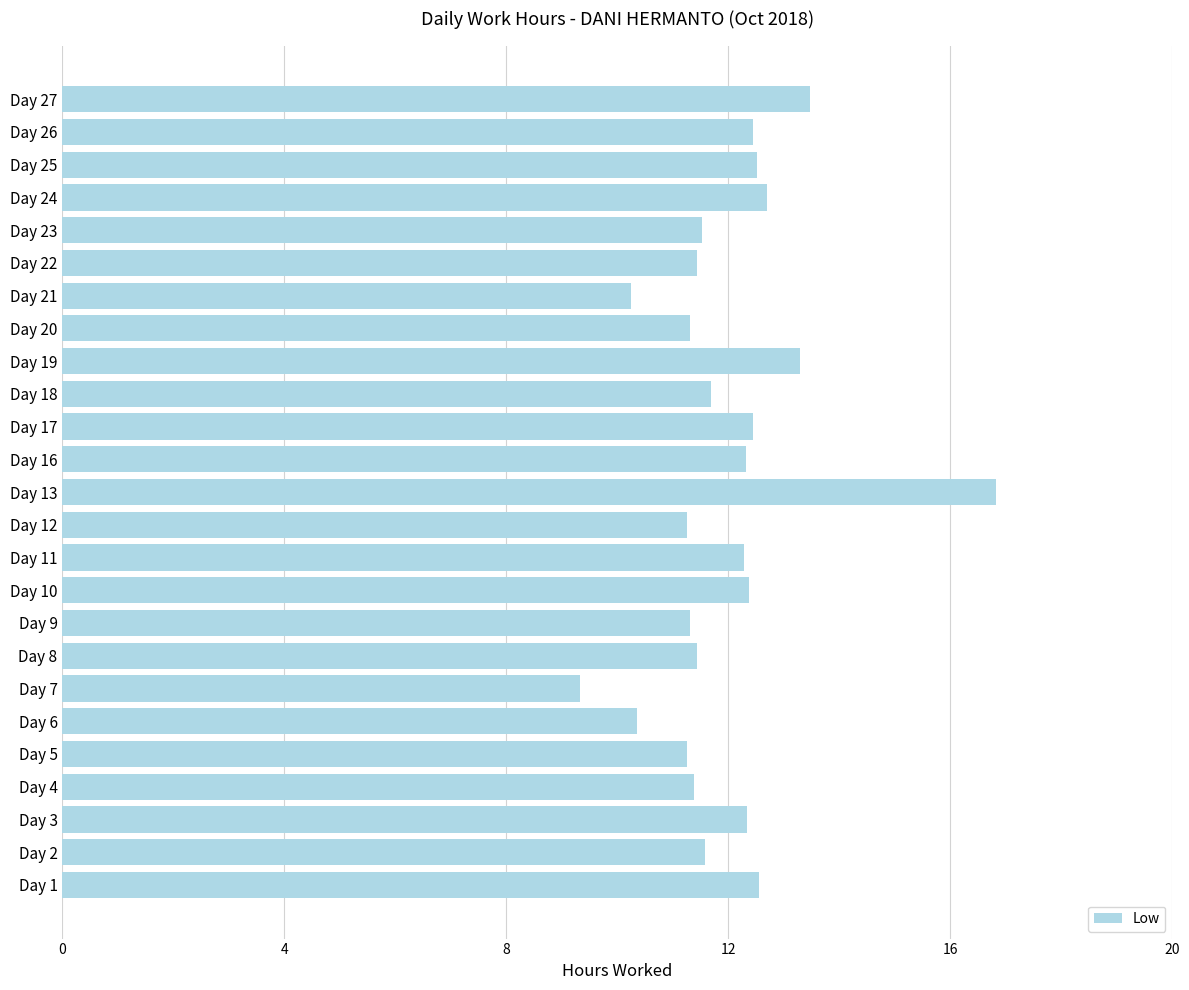

The value at Day 21 is 2.9. True or false?

False